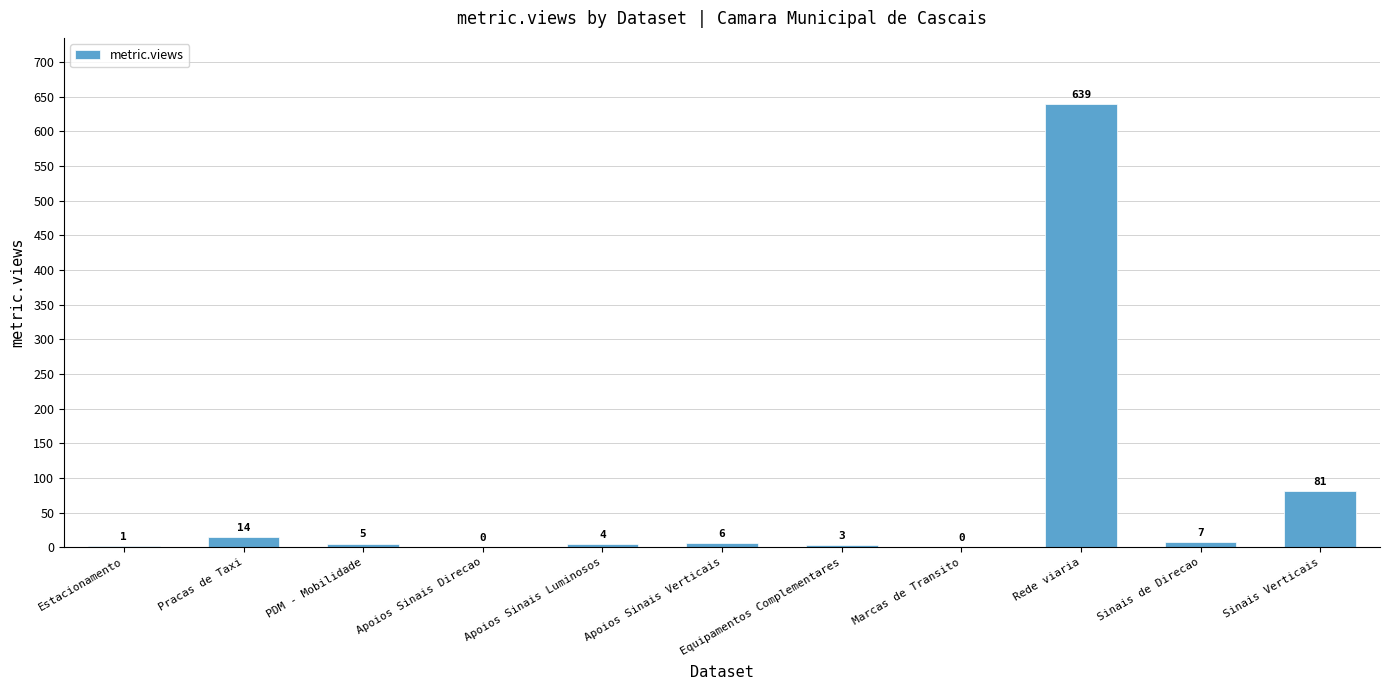

Approximately how many times larger is the value at PDM - Mobilidade compared to Apoios Sinais Verticais?

0.8